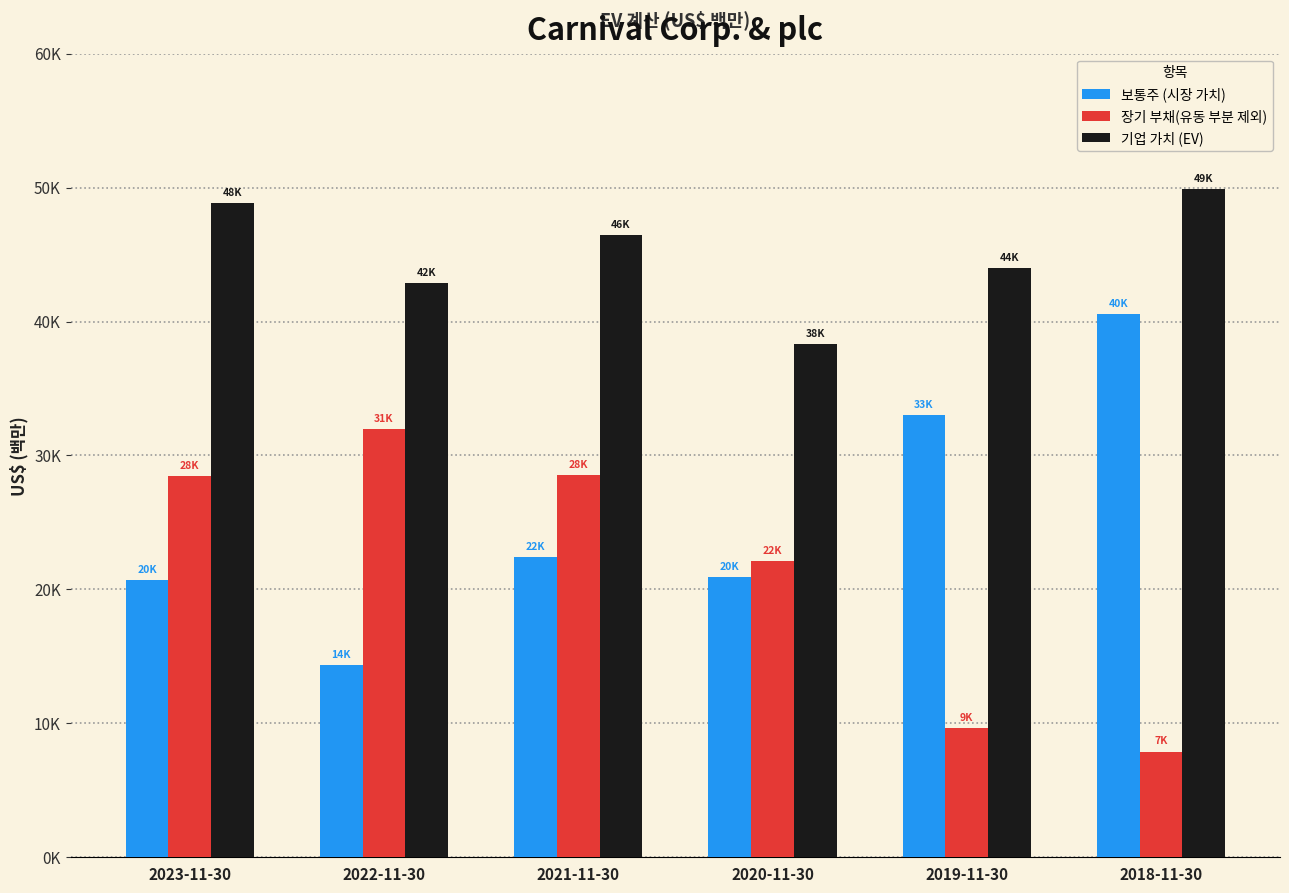

Reading left to right, transcribe all the data shown in this chart.

보통주 (시장 가치): 20678	14322	22385	20897	33023	40529
장기 부채(유동 부분 제외): 28483	31953	28509	22130	9675	7897
기업 가치 (EV): 48824	42851	46458	38340	44007	49870